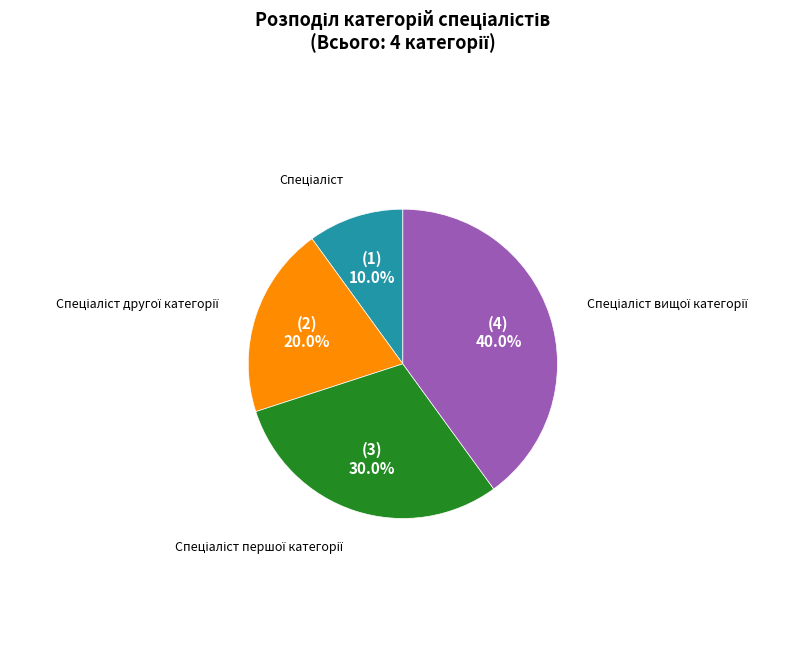

Is there any slice that represents more than half of the pie?

No